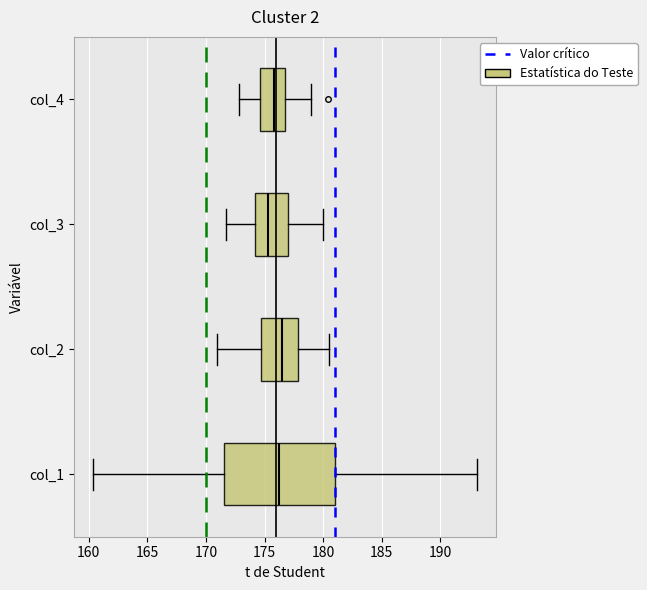

Which box is the widest, from its left edge to its right edge?

col_1